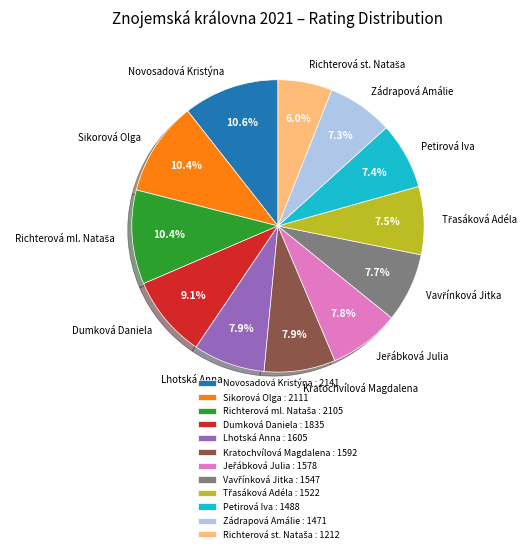

Combined, do Zádrapová Amálie and Lhotská Anna account for over 50%?

No